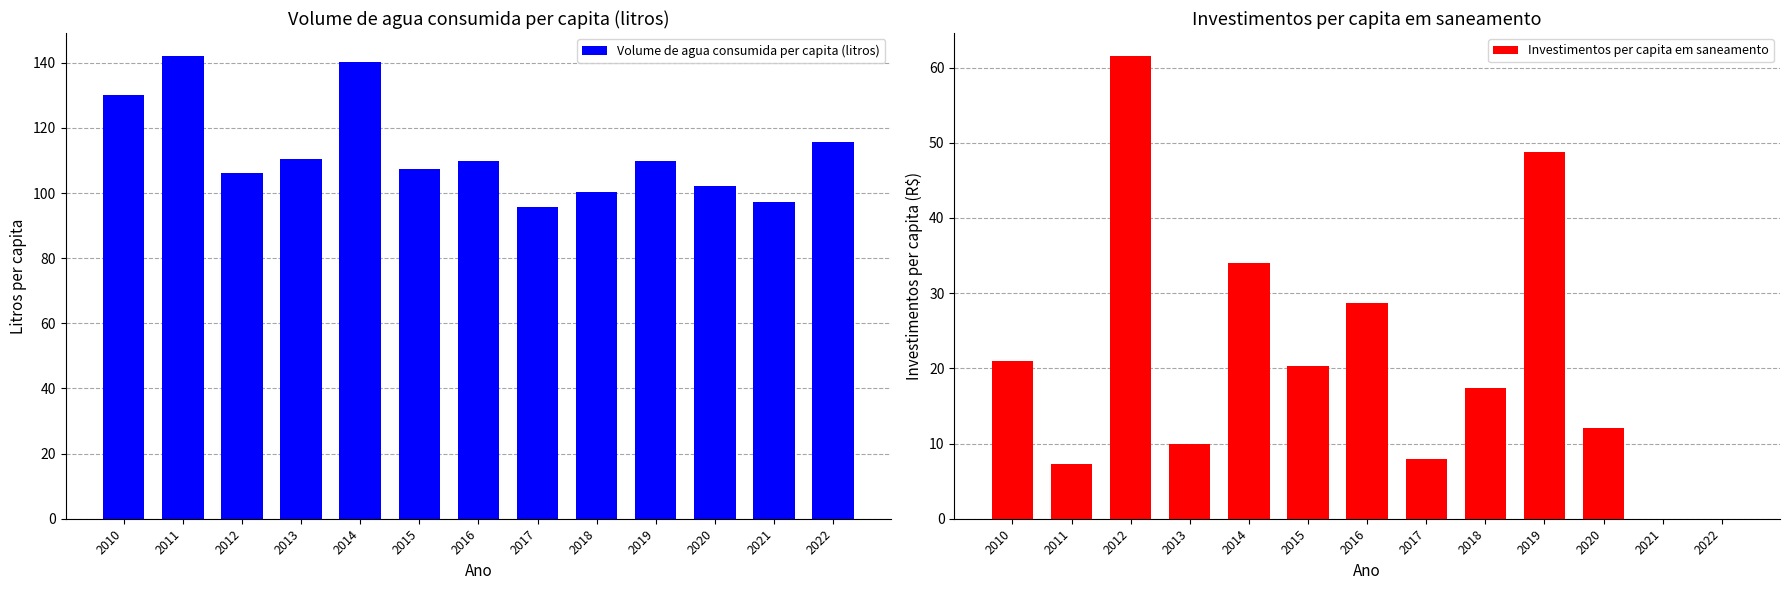

What is the sum of the Investimentos per capita em saneamento values at 2010 and 2021?

21.0